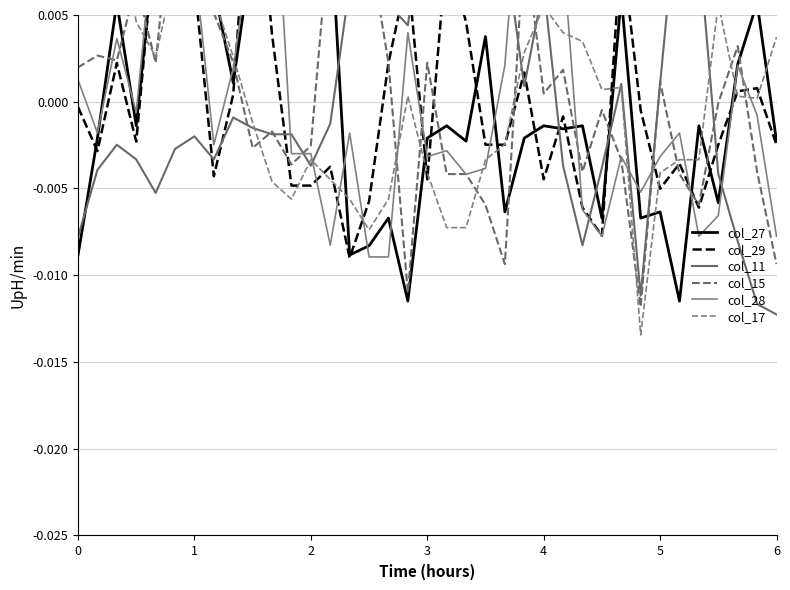

Reading right to left, extract all data points from this chart.

col_27: -0.0	0.0	0.0	-0.0	-0.0	-0.0	-0.0	-0.0	0.0	-0.0	-0.0	-0.0	-0.0	-0.0	-0.0	0.0	-0.0	-0.0	-0.0	-0.0	-0.0	-0.0	-0.0	0.0	0.0	0.0	0.0	0.0	0.0	0.0	0.0	0.0	0.0	-0.0	0.0	-0.0	-0.0
col_29: -0.0	0.0	0.0	-0.0	-0.0	-0.0	-0.0	-0.0	0.0	-0.0	-0.0	-0.0	-0.0	0.0	-0.0	-0.0	0.0	0.0	-0.0	0.0	0.0	-0.0	-0.0	-0.0	-0.0	-0.0	0.0	0.0	0.0	-0.0	0.0	0.0	0.0	-0.0	0.0	-0.0	-0.0
col_11: -0.0	-0.0	-0.0	-0.0	0.0	0.0	0.0	-0.0	0.0	-0.0	-0.0	-0.0	0.0	0.0	0.0	0.0	0.0	0.0	0.0	0.0	0.0	0.0	0.0	-0.0	-0.0	-0.0	-0.0	-0.0	-0.0	-0.0	-0.0	-0.0	-0.0	-0.0	-0.0	-0.0	-0.0
col_15: -0.0	-0.0	0.0	-0.0	-0.0	-0.0	0.0	-0.0	-0.0	-0.0	-0.0	0.0	0.0	0.0	-0.0	-0.0	-0.0	-0.0	0.0	-0.0	0.0	0.0	0.0	0.0	-0.0	-0.0	-0.0	-0.0	0.0	0.0	0.0	0.0	0.0	0.0	0.0	0.0	0.0
col_28: -0.0	-0.0	0.0	-0.0	-0.0	-0.0	-0.0	-0.0	-0.0	-0.0	-0.0	0.0	0.0	0.0	0.0	-0.0	-0.0	-0.0	-0.0	0.0	-0.0	-0.0	-0.0	-0.0	-0.0	-0.0	0.0	0.0	0.0	-0.0	0.0	0.0	0.0	-0.0	0.0	-0.0	0.0
col_17: 0.0	0.0	0.0	0.0	-0.0	-0.0	-0.0	-0.0	0.0	0.0	0.0	0.0	0.0	0.0	-0.0	-0.0	-0.0	-0.0	-0.0	0.0	-0.0	-0.0	-0.0	-0.0	-0.0	-0.0	-0.0	-0.0	0.0	0.0	0.0	0.0	0.0	0.0	0.0	0.0	0.0